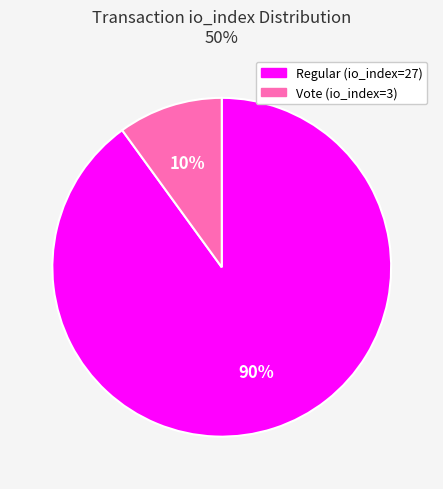

What percentage is the Vote (io_index=3) slice, to the nearest percent?

10%